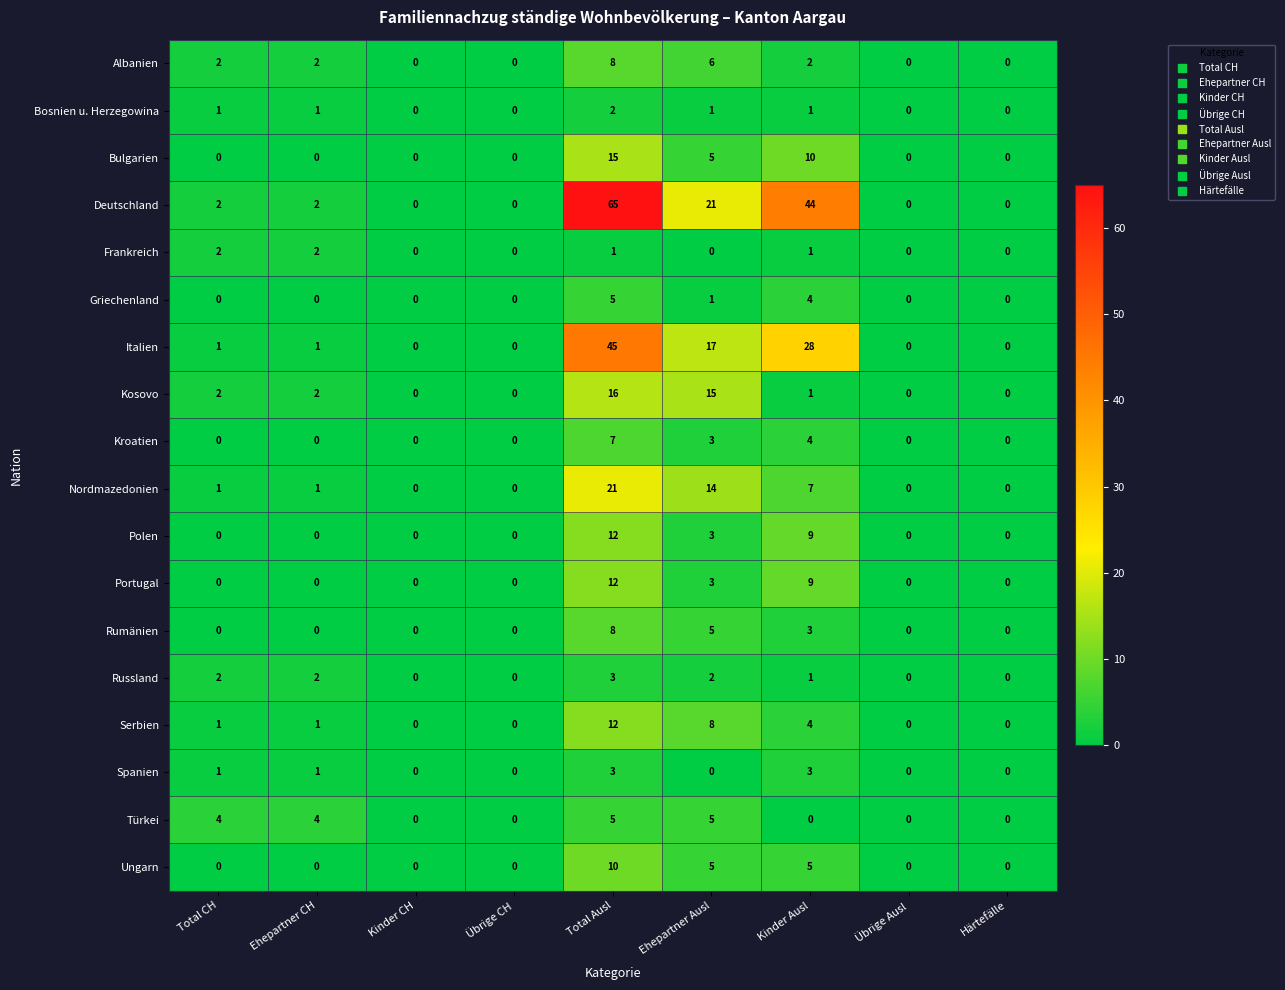

What is the sum of all Rumänien values?

16